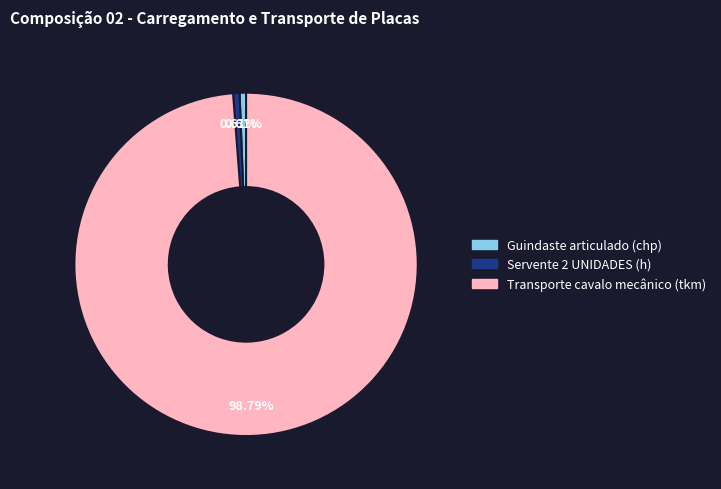

How much of the chart is everything except Guindaste articulado (chp)?

99.4%